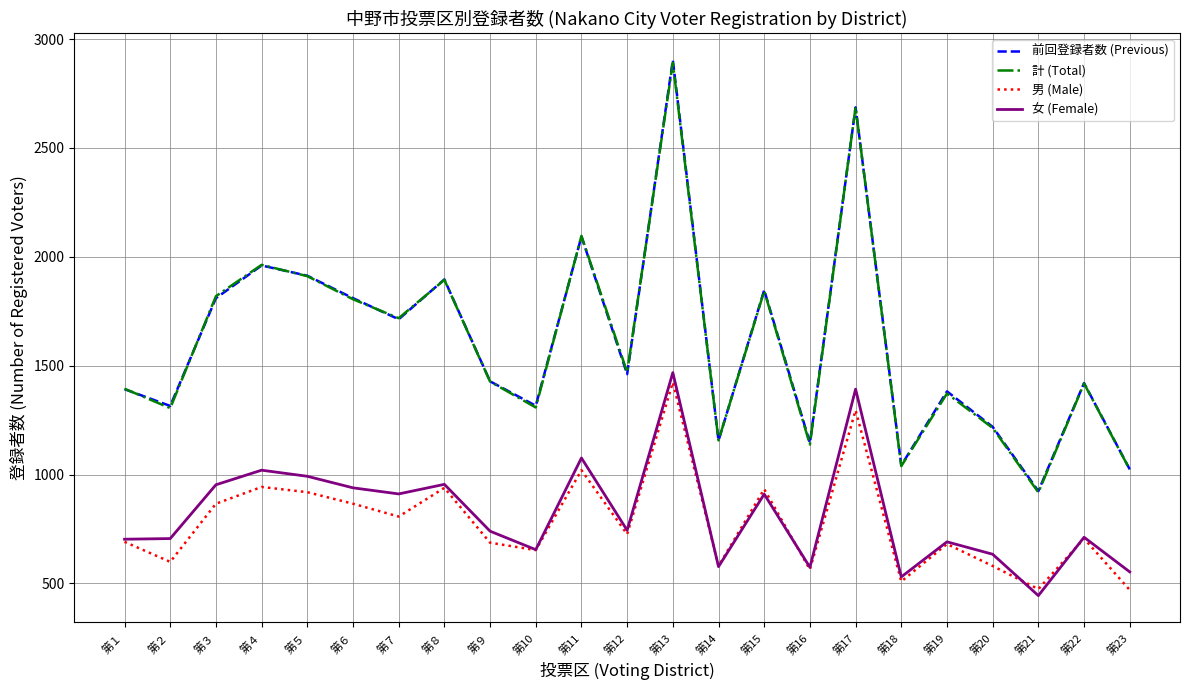

True or false: 計 (Total) and 男 (Male) cross at least once.

False